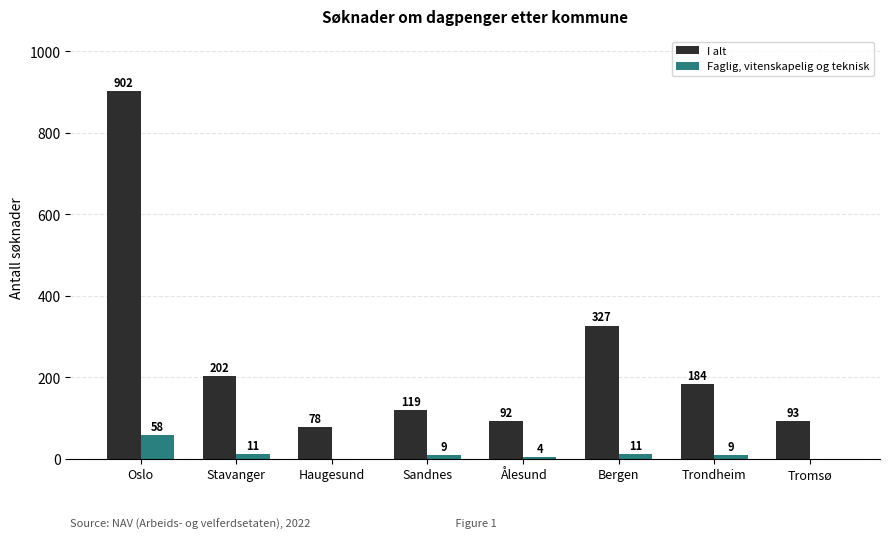

What is the average value of the Faglig, vitenskapelig og teknisk series?

13